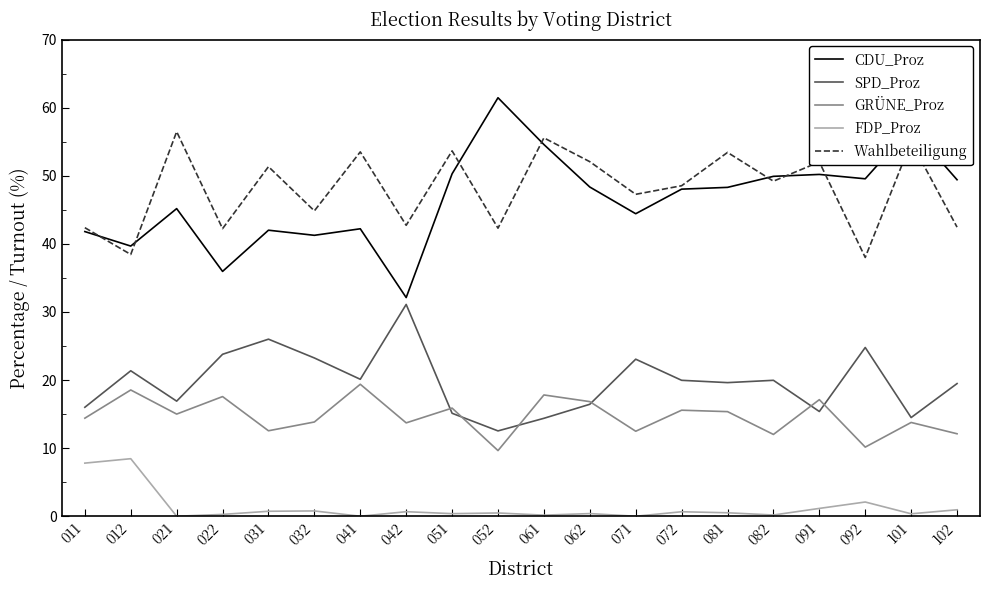

What is the spread (max minus min) of values at 091?

50.9